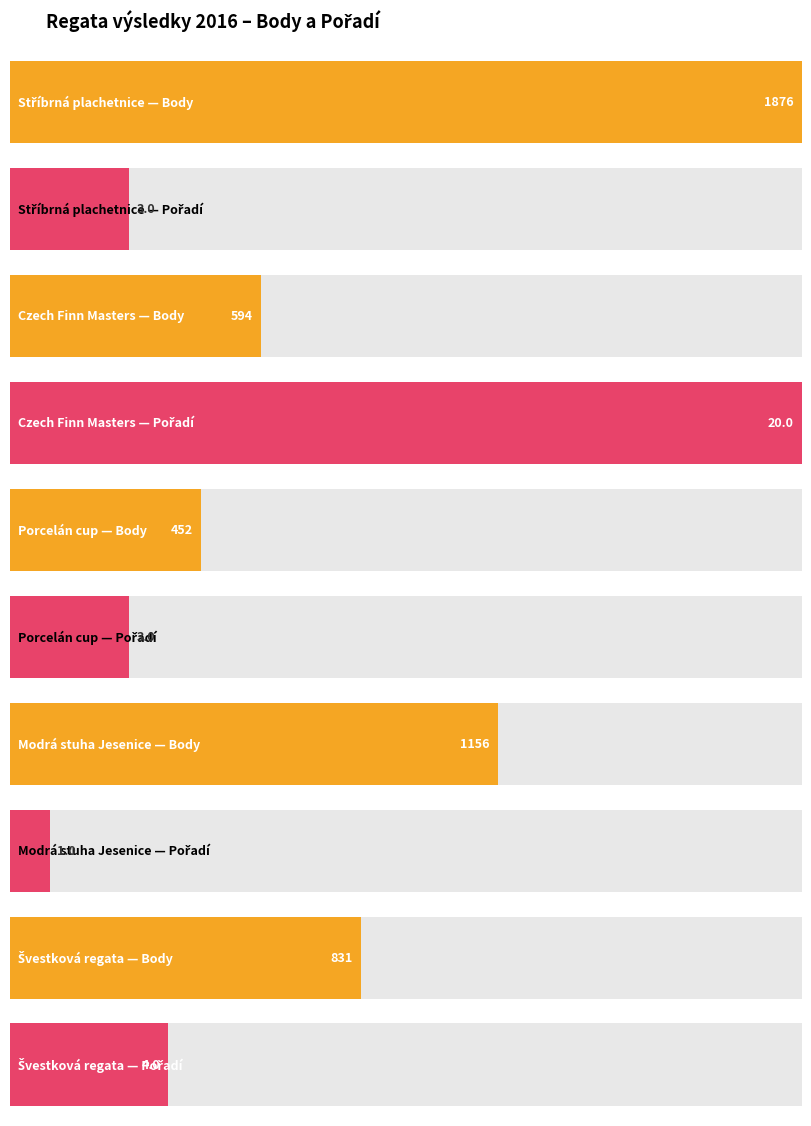

What is the sum of the Pořadí values at Modrá stuha Jesenice and Porcelán cup?

4